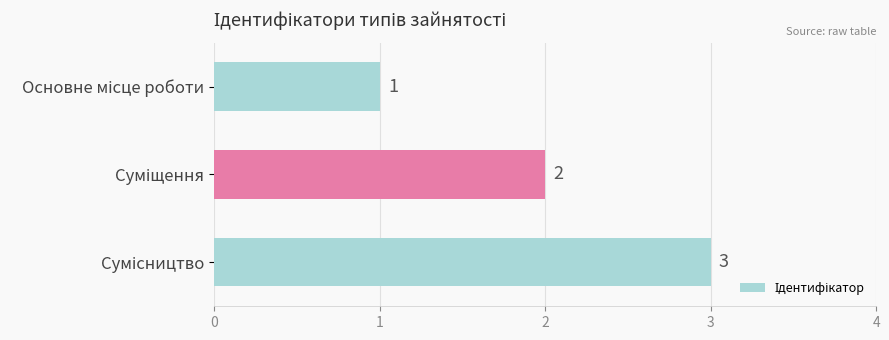

Count the values in the range 1 to 3.

3